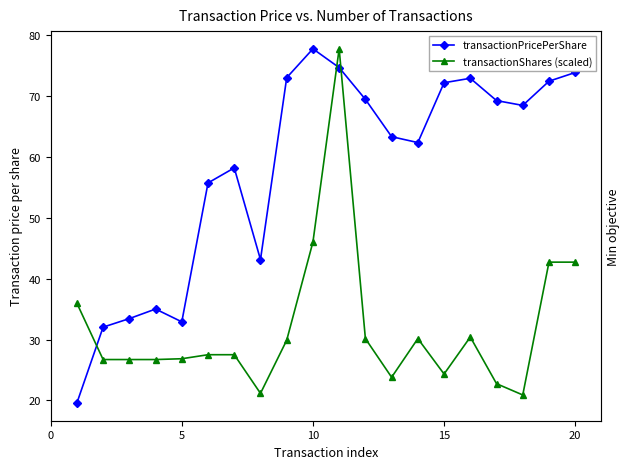

What is the difference between the maximum and minimum values in the transactionPricePerShare series?

58.1